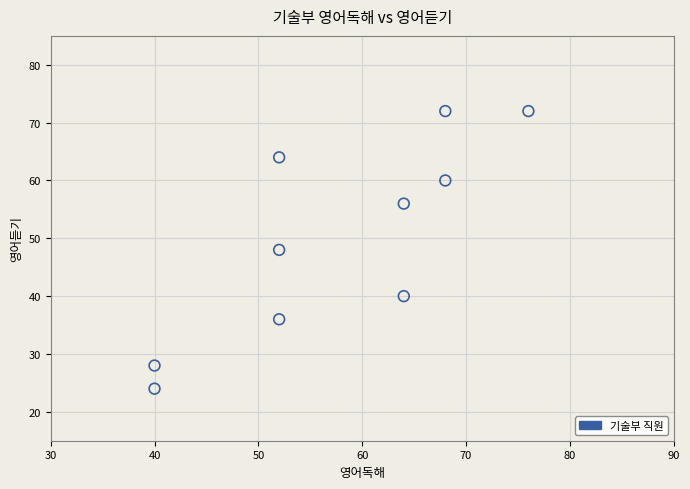

What is the average Y value?

50